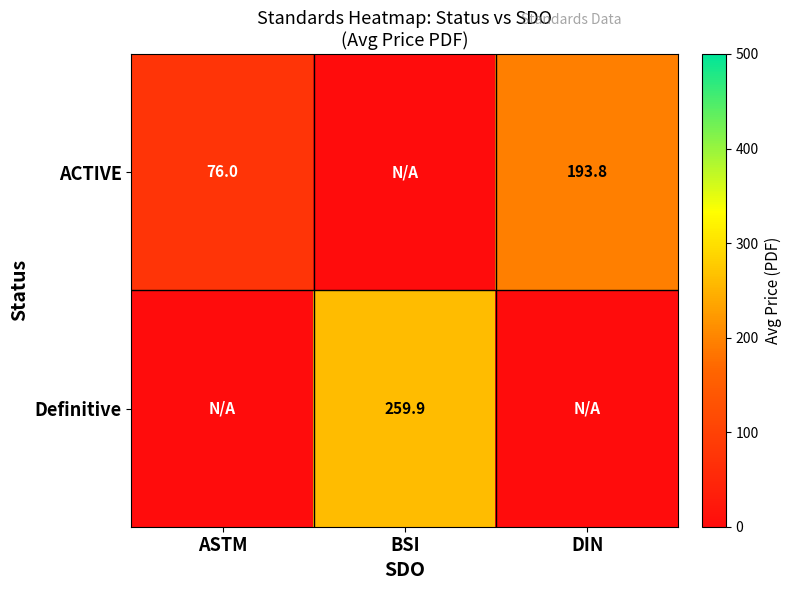

What is the sum of the ACTIVE values at ASTM and DIN?

269.8